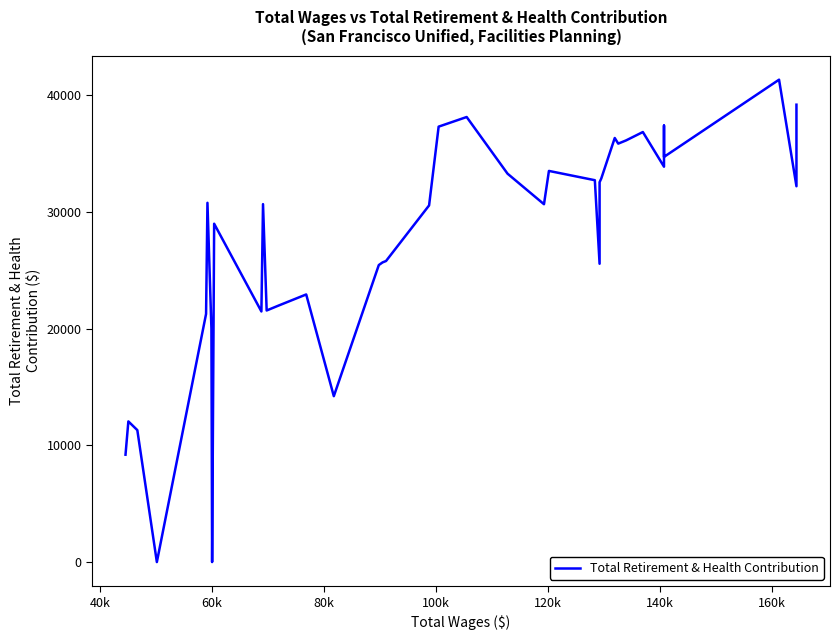

What is the average value?

27557